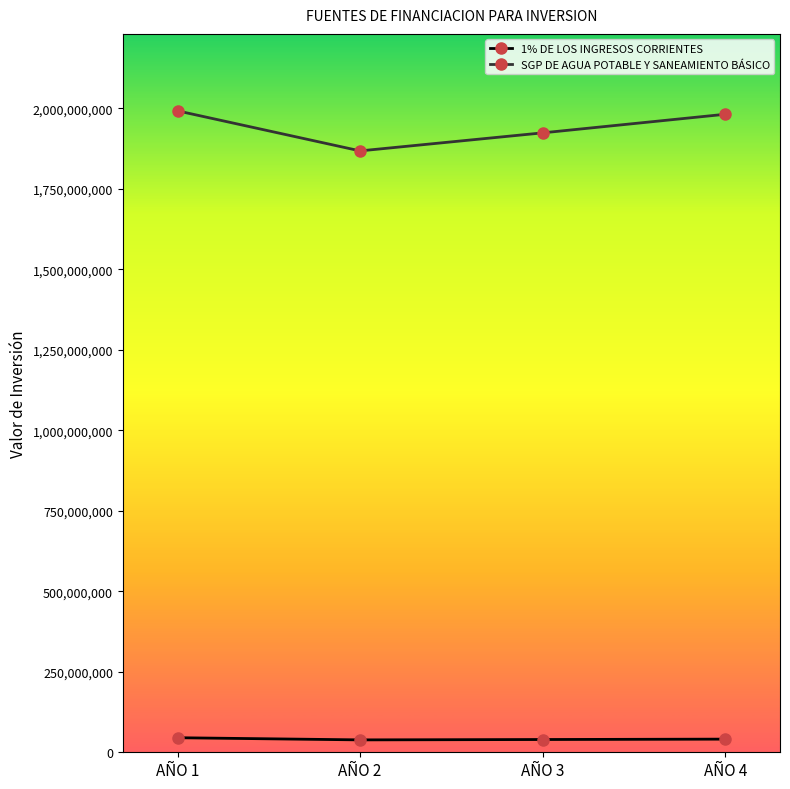

How many lines are shown in the chart?

2